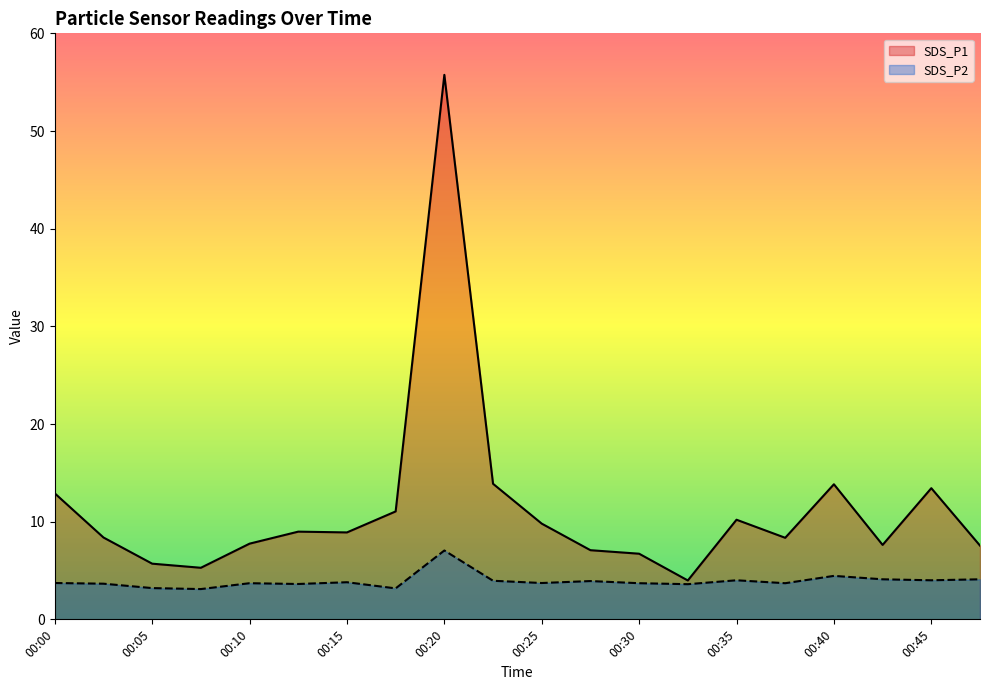

Count the number of categories in the chart.

20